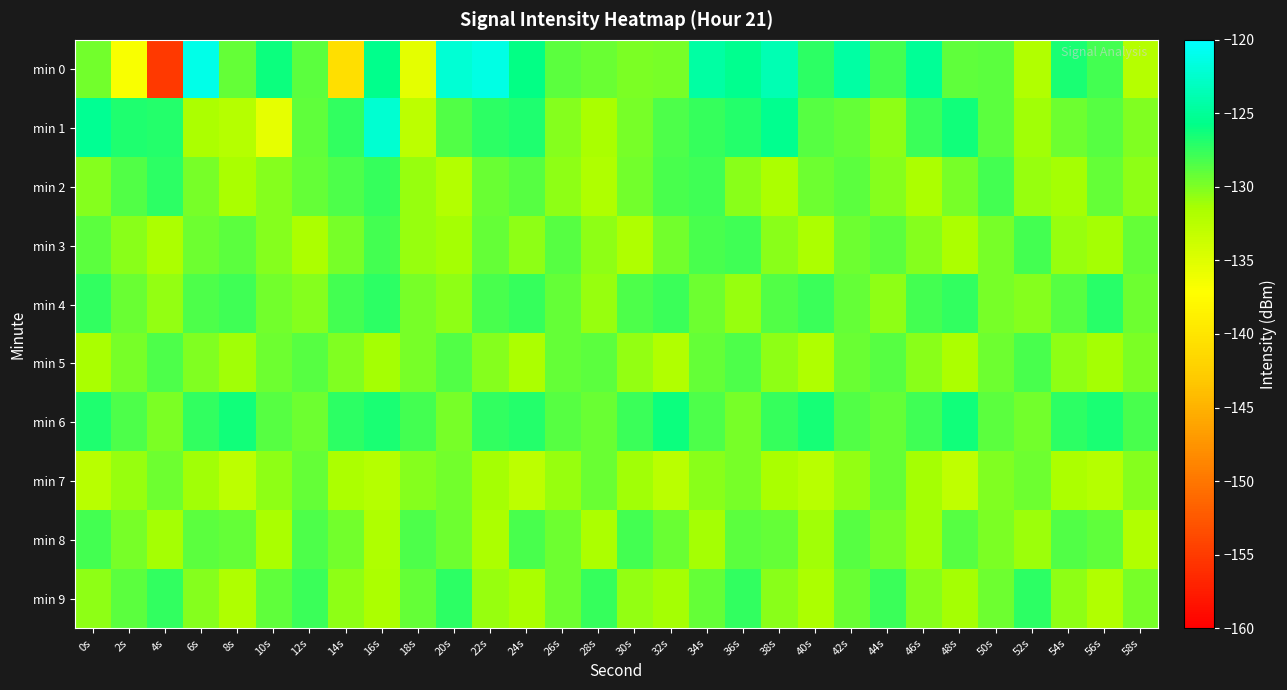

Reading left to right, list all the values displayed in this chart.

min 0: 0s=-129.5	2s=-136.8	4s=-155.1	6s=-121.1	8s=-129.2	10s=-126.1	12s=-128.9	14s=-140.8	16s=-125.5	18s=-135.3	20s=-122.1	22s=-121.4	24s=-125.9	26s=-128.8	28s=-129.3	30s=-130.0	32s=-129.8	34s=-124.5	36s=-125.4	38s=-123.6	40s=-127.3	42s=-124.5	44s=-128.0	46s=-125.1	48s=-129.0	50s=-128.9	52s=-131.9	54s=-126.7	56s=-128.0	58s=-132.3
min 1: 0s=-125.2	2s=-126.8	4s=-126.9	6s=-131.6	8s=-132.3	10s=-135.6	12s=-128.9	14s=-127.5	16s=-122.3	18s=-132.7	20s=-128.5	22s=-127.3	24s=-126.8	26s=-130.2	28s=-131.5	30s=-129.8	32s=-128.3	34s=-127.6	36s=-126.9	38s=-125.4	40s=-128.7	42s=-129.1	44s=-130.5	46s=-127.8	48s=-126.3	50s=-128.9	52s=-131.2	54s=-129.4	56s=-128.6	58s=-130.1
min 2: 0s=-130.2	2s=-128.5	4s=-127.3	6s=-129.8	8s=-131.5	10s=-130.2	12s=-129.1	14s=-128.4	16s=-127.6	18s=-130.9	20s=-132.1	22s=-129.3	24s=-128.7	26s=-130.5	28s=-131.8	30s=-129.6	32s=-128.2	34s=-127.9	36s=-130.4	38s=-131.7	40s=-129.5	42s=-128.8	44s=-130.3	46s=-131.6	48s=-129.7	50s=-128.1	52s=-130.8	54s=-131.3	56s=-129.2	58s=-130.6
min 3: 0s=-128.9	2s=-130.4	4s=-131.7	6s=-129.5	8s=-128.8	10s=-130.3	12s=-131.6	14s=-129.7	16s=-128.1	18s=-130.8	20s=-131.3	22s=-129.2	24s=-130.6	26s=-128.7	28s=-130.5	30s=-131.8	32s=-129.6	34s=-128.2	36s=-127.9	38s=-130.4	40s=-131.7	42s=-129.5	44s=-128.8	46s=-130.3	48s=-131.6	50s=-129.7	52s=-128.1	54s=-130.8	56s=-131.3	58s=-129.2
min 4: 0s=-127.5	2s=-129.3	4s=-130.7	6s=-128.4	8s=-127.9	10s=-129.6	12s=-130.2	14s=-128.1	16s=-127.3	18s=-129.8	20s=-130.5	22s=-128.2	24s=-127.6	26s=-129.1	28s=-130.8	30s=-128.3	32s=-127.7	34s=-129.4	36s=-130.9	38s=-128.5	40s=-127.8	42s=-129.2	44s=-130.6	46s=-128.0	48s=-127.4	50s=-129.7	52s=-130.3	54s=-128.6	56s=-127.1	58s=-129.5
min 5: 0s=-131.5	2s=-129.8	4s=-128.3	6s=-130.1	8s=-131.2	10s=-129.4	12s=-128.6	14s=-130.1	16s=-131.4	18s=-129.7	20s=-128.5	22s=-130.3	24s=-131.6	26s=-129.2	28s=-128.8	30s=-130.7	32s=-131.9	34s=-129.1	36s=-128.4	38s=-130.5	40s=-131.8	42s=-129.3	44s=-128.7	46s=-130.4	48s=-131.7	50s=-129.5	52s=-128.2	54s=-130.6	56s=-131.3	58s=-129.9
min 6: 0s=-126.8	2s=-128.4	4s=-129.9	6s=-127.5	8s=-126.3	10s=-128.7	12s=-129.5	14s=-127.2	16s=-126.6	18s=-128.1	20s=-129.7	22s=-127.4	24s=-126.9	26s=-128.6	28s=-129.3	30s=-127.8	32s=-126.2	34s=-128.3	36s=-129.8	38s=-127.6	40s=-126.5	42s=-128.5	44s=-129.2	46s=-127.9	48s=-126.4	50s=-128.8	52s=-129.6	54s=-127.3	56s=-126.7	58s=-128.2
min 7: 0s=-132.5	2s=-130.8	4s=-129.4	6s=-131.2	8s=-132.8	10s=-130.5	12s=-129.1	14s=-131.7	16s=-132.3	18s=-130.2	20s=-129.6	22s=-131.4	24s=-132.7	26s=-130.9	28s=-129.3	30s=-131.1	32s=-132.6	34s=-130.4	36s=-129.8	38s=-131.5	40s=-132.4	42s=-130.7	44s=-129.2	46s=-131.3	48s=-132.9	50s=-130.1	52s=-129.5	54s=-131.6	56s=-132.2	58s=-130.3
min 8: 0s=-128.1	2s=-129.7	4s=-131.3	6s=-128.8	8s=-129.2	10s=-131.5	12s=-128.4	14s=-129.6	16s=-131.8	18s=-128.3	20s=-129.5	22s=-131.7	24s=-128.2	26s=-129.4	28s=-131.6	30s=-128.0	32s=-129.3	34s=-131.4	36s=-128.9	38s=-129.1	40s=-131.2	42s=-128.7	44s=-129.8	46s=-131.1	48s=-128.6	50s=-129.9	52s=-131.0	54s=-128.5	56s=-129.0	58s=-131.9
min 9: 0s=-130.6	2s=-128.9	4s=-127.4	6s=-130.3	8s=-131.8	10s=-129.0	12s=-127.7	14s=-130.5	16s=-131.6	18s=-129.2	20s=-127.3	22s=-130.8	24s=-131.5	26s=-129.4	28s=-127.6	30s=-130.7	32s=-131.3	34s=-129.1	36s=-127.5	38s=-130.4	40s=-131.7	42s=-129.3	44s=-127.8	46s=-130.2	48s=-131.4	50s=-129.5	52s=-127.2	54s=-130.6	56s=-131.9	58s=-129.7